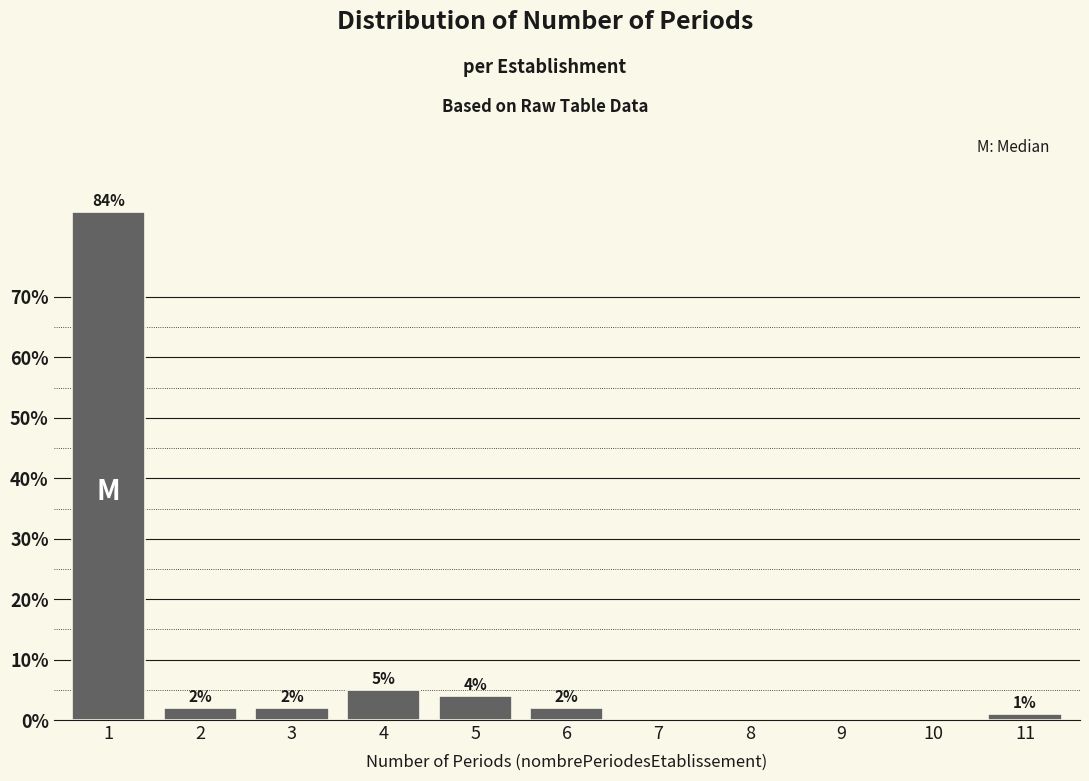

Are the bars horizontal?

No